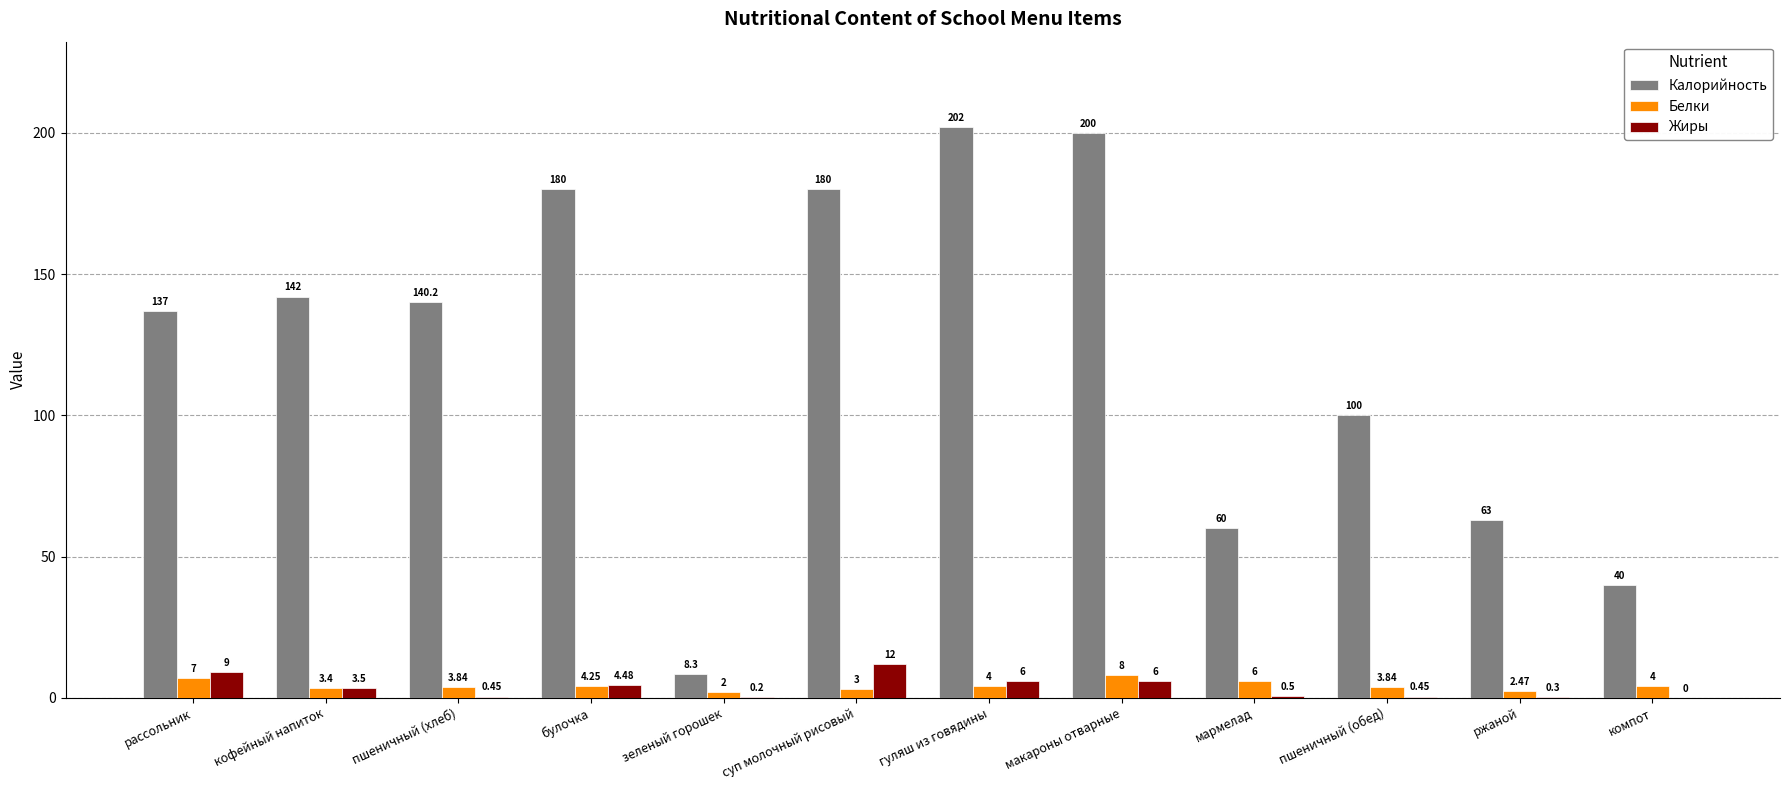

Does the chart contain stacked bars?

No